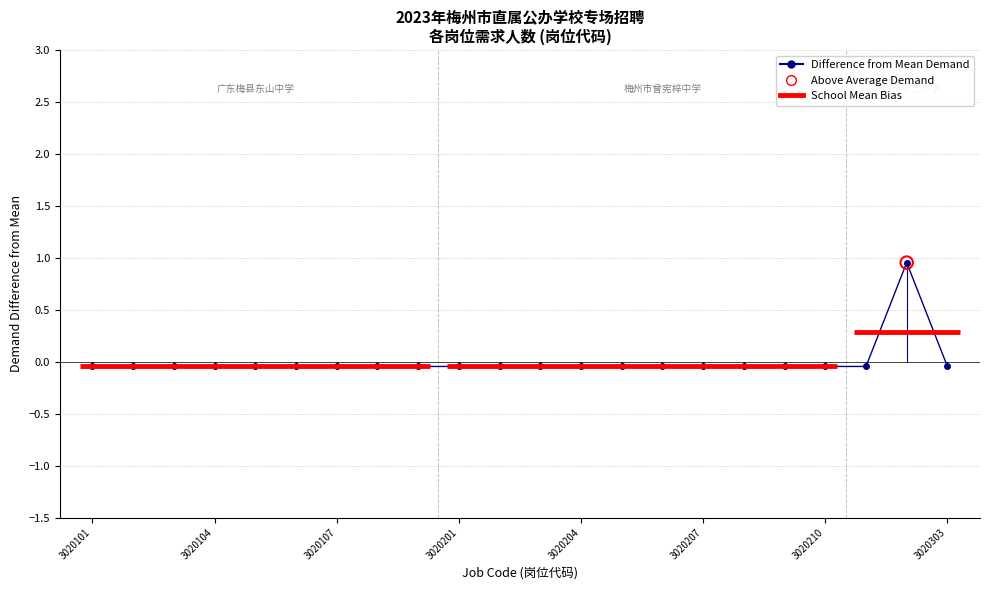

Which has a higher value, 3020201 or 3020207?

3020201